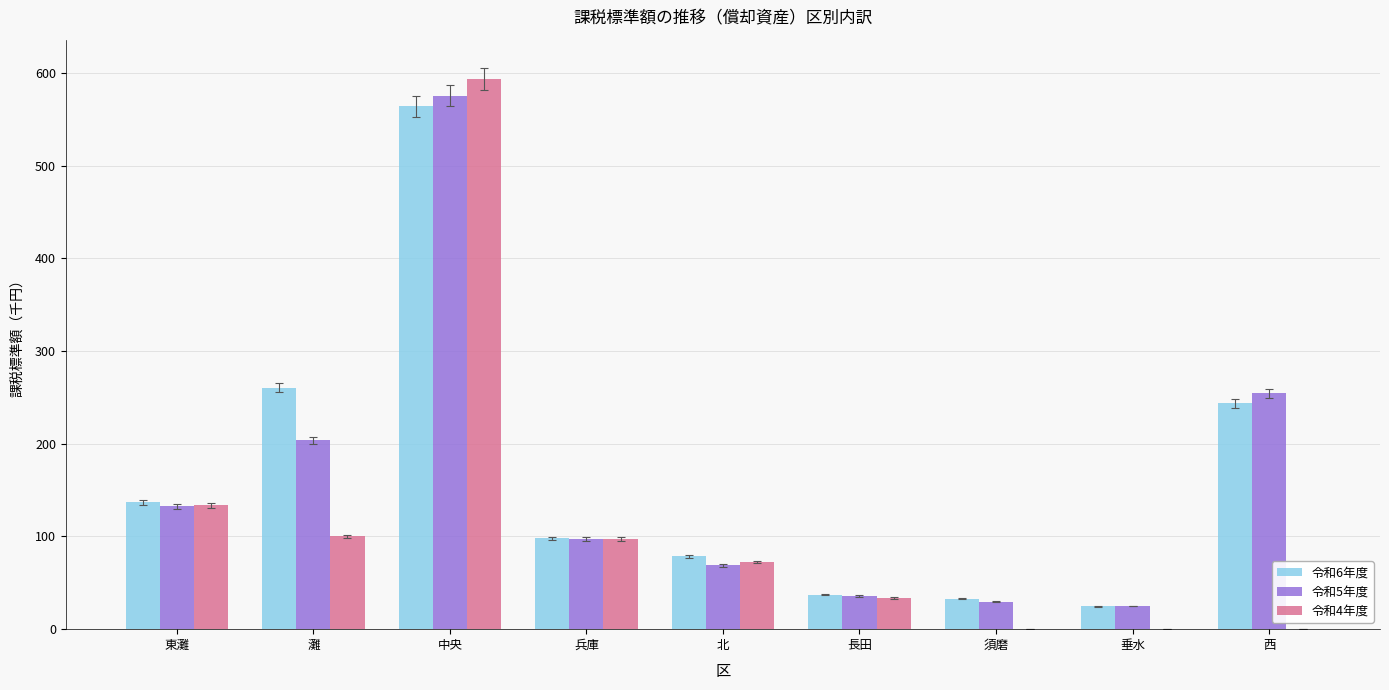

What is the highest value of the 令和4年度 series?

593.7